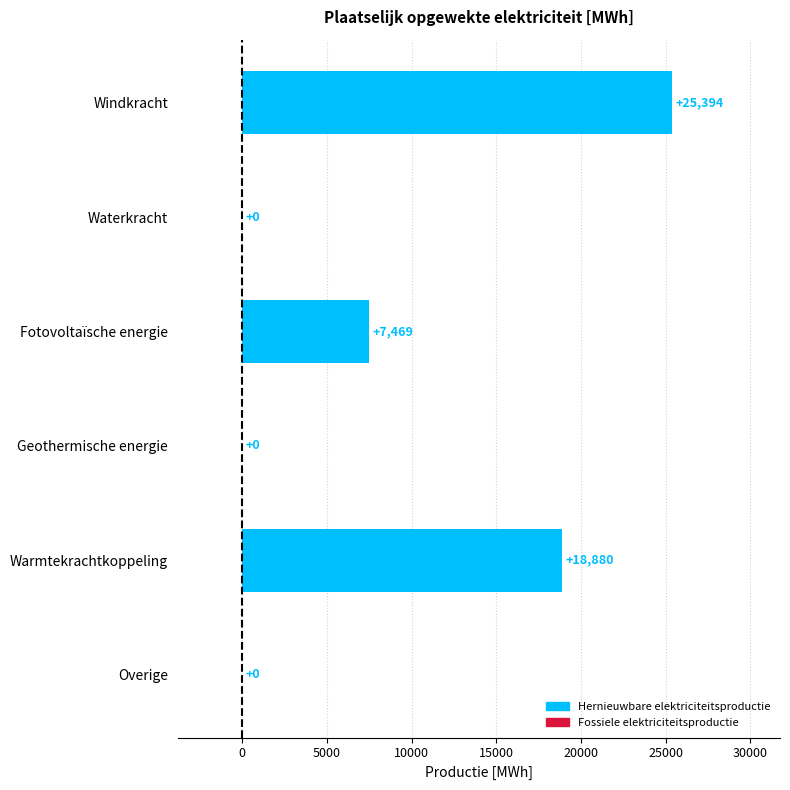

Is it true that the value at Fotovoltaïsche energie is 7469.1?

True